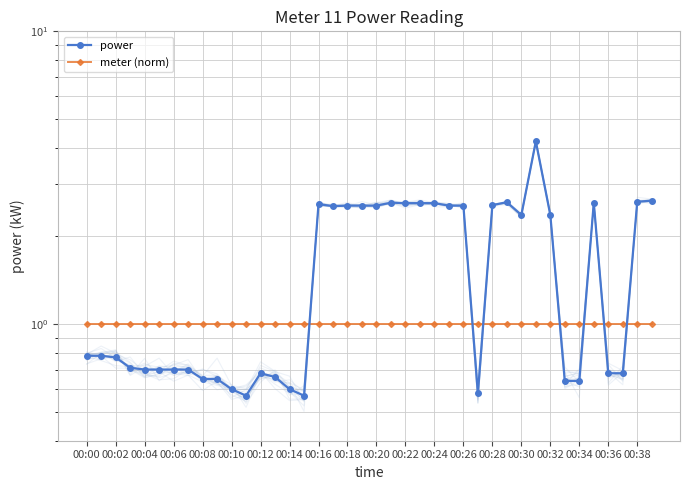

What is the spread (max minus min) of values at 33?

0.4